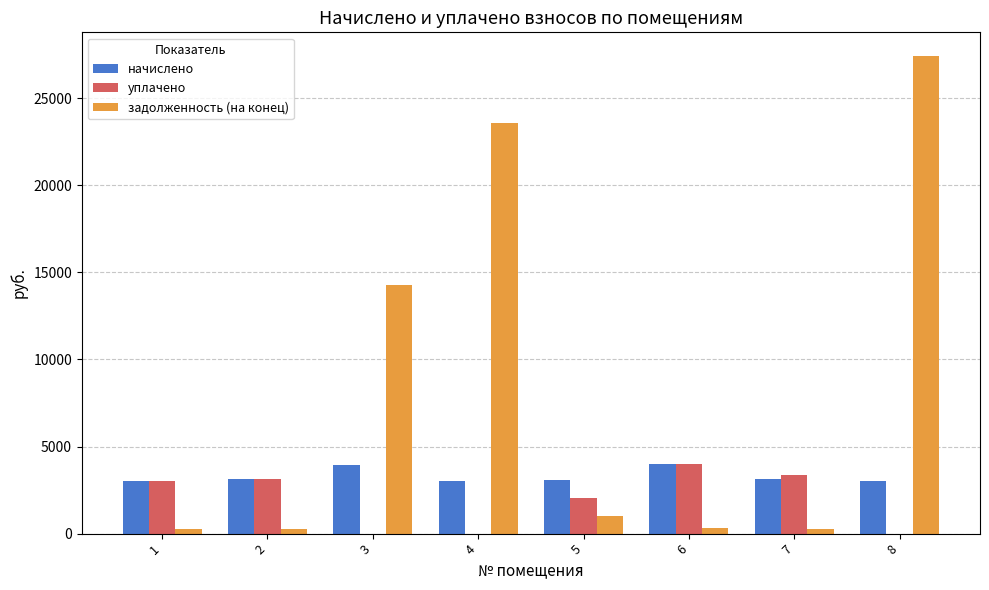

True or false: уплачено has a value of -2718.4 at 4.

False